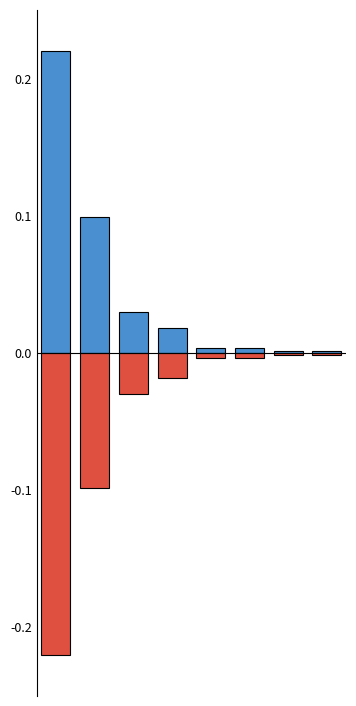

The value of Quantité (positive) at 0 is 0.2. True or false?

True